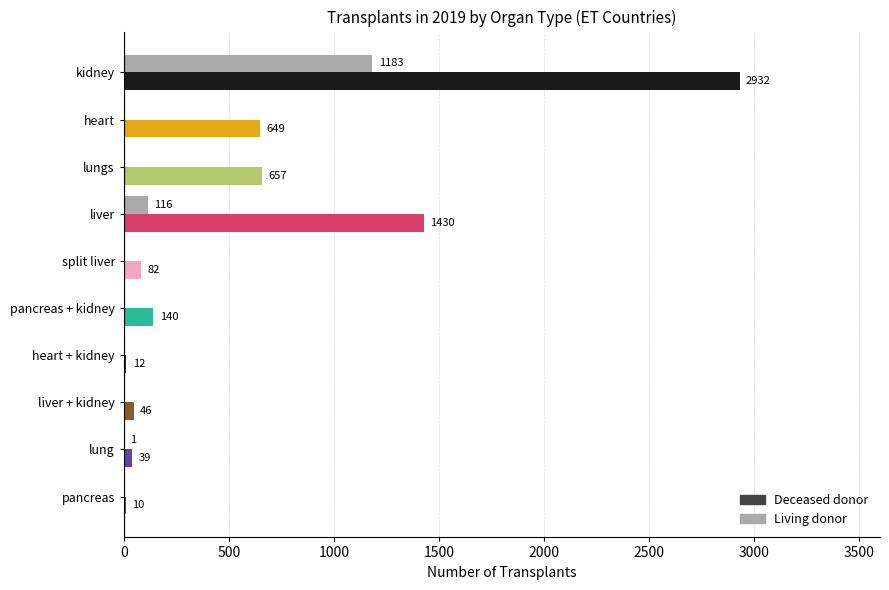

What is the maximum value shown in the chart?

2932